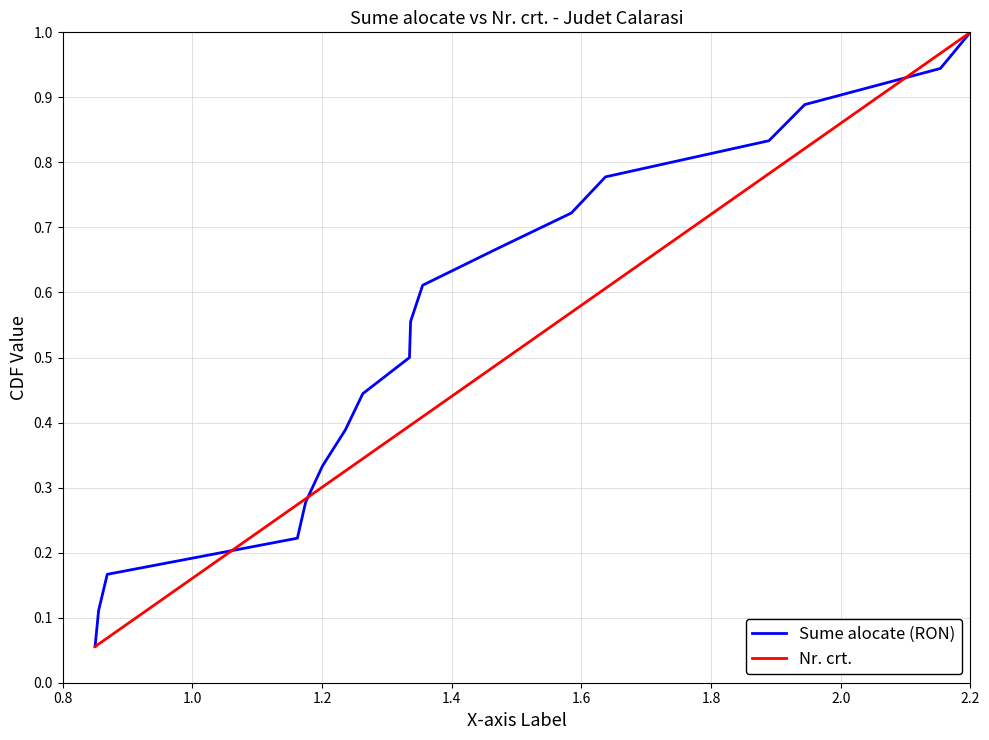

What is the maximum value for Sume alocate (RON)?

1.0